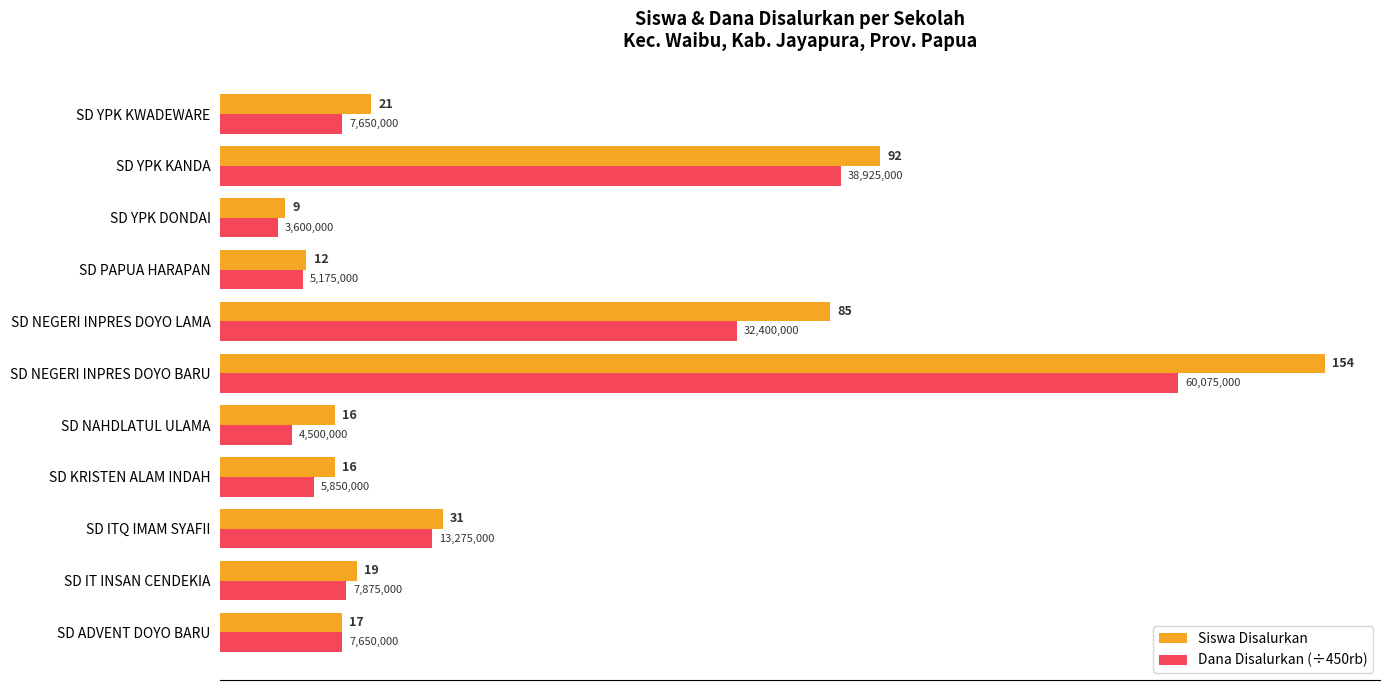

Count the number of data series in this chart.

2